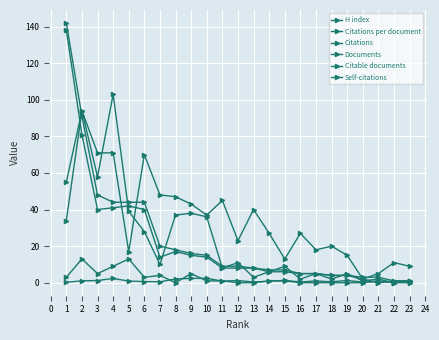

Which series has the largest range (max minus min)?

Documents